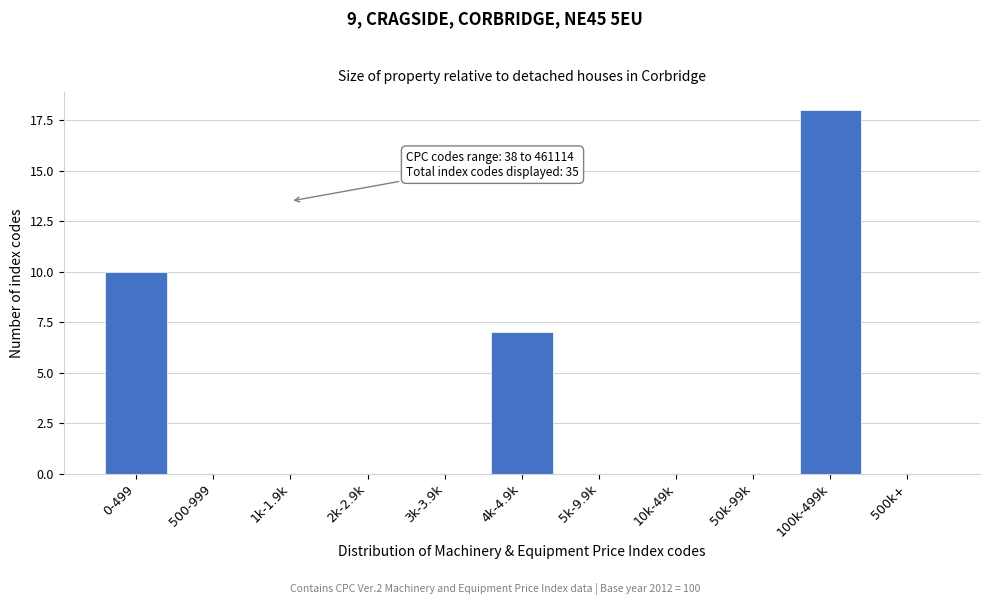

Reading left to right, extract all data points from this chart.

0-499=10	500-999=0	1k-1.9k=0	2k-2.9k=0	3k-3.9k=0	4k-4.9k=7	5k-9.9k=0	10k-49k=0	50k-99k=0	100k-499k=18	500k+=0